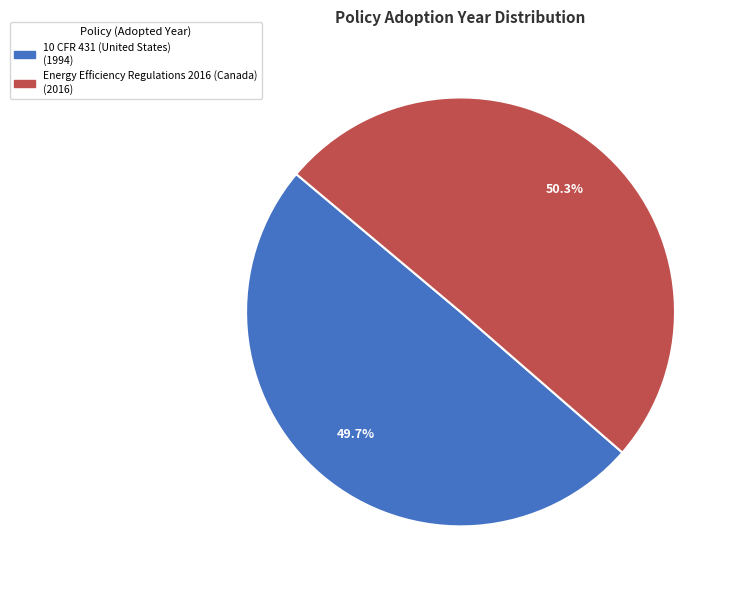

Rank the categories by value from highest to lowest.

Energy Efficiency Regulations 2016 (Canada), 10 CFR 431 (United States)